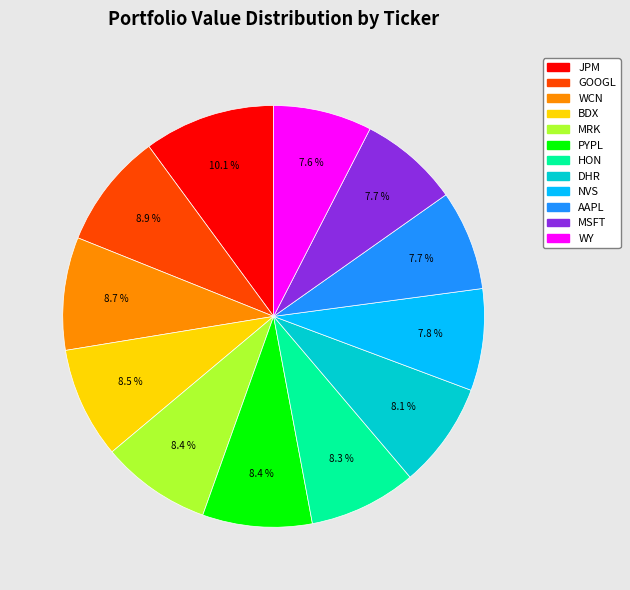

What is the largest slice in the pie chart?

JPM